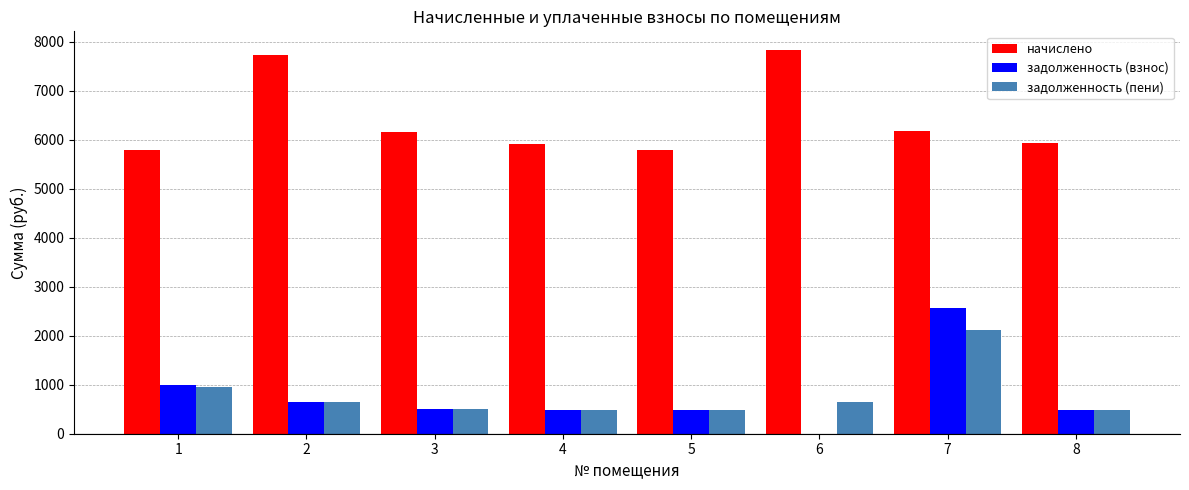

What is the sum of the задолженность (пени) values at 7 and 5?

2606.6